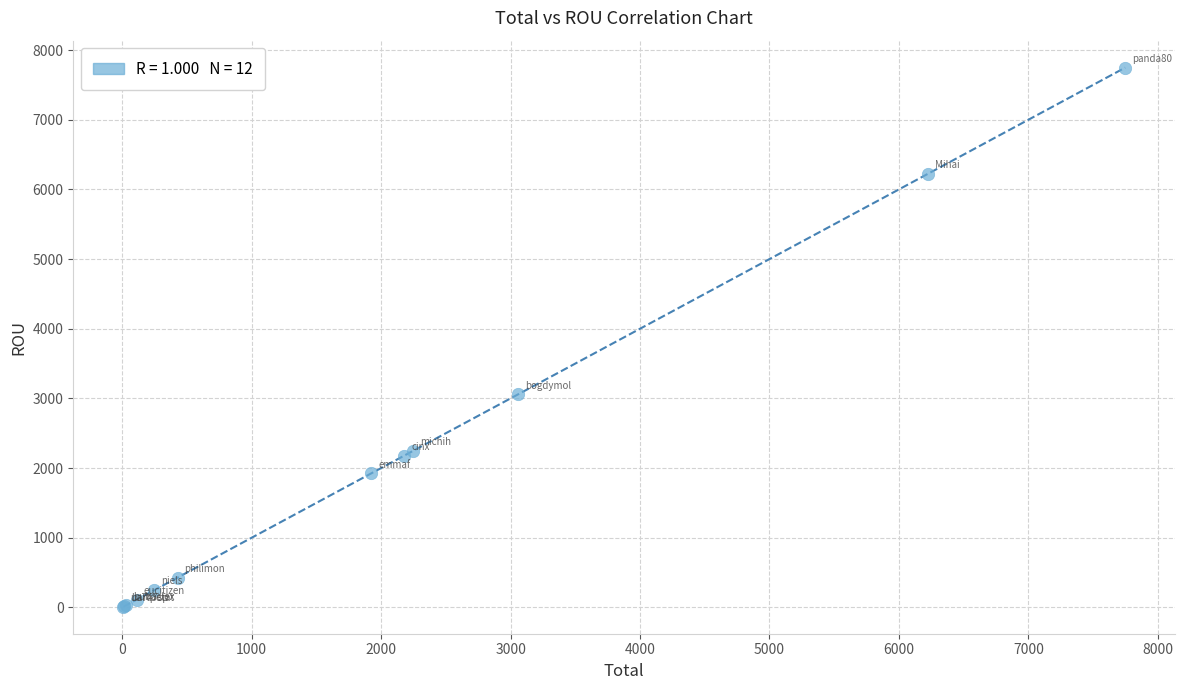

What Y value in the scatter plot is closest to 3878?

3060.4